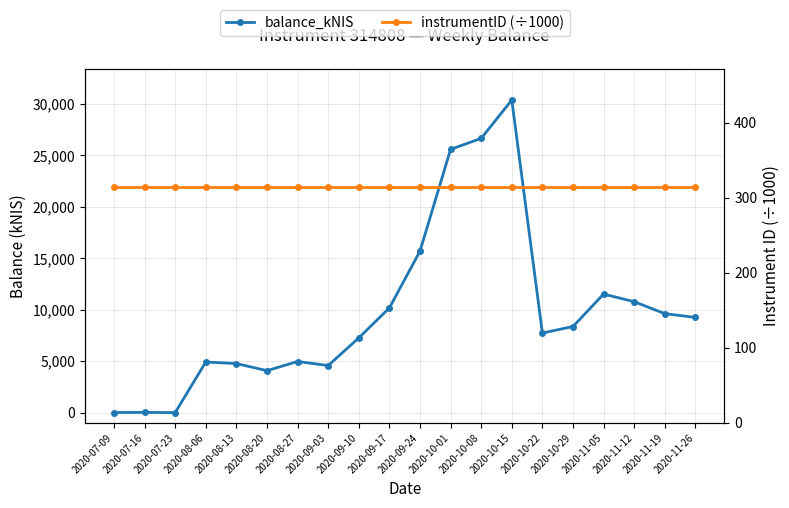

What are all the series names shown in the legend?

balance_kNIS, instrumentID (÷1000)